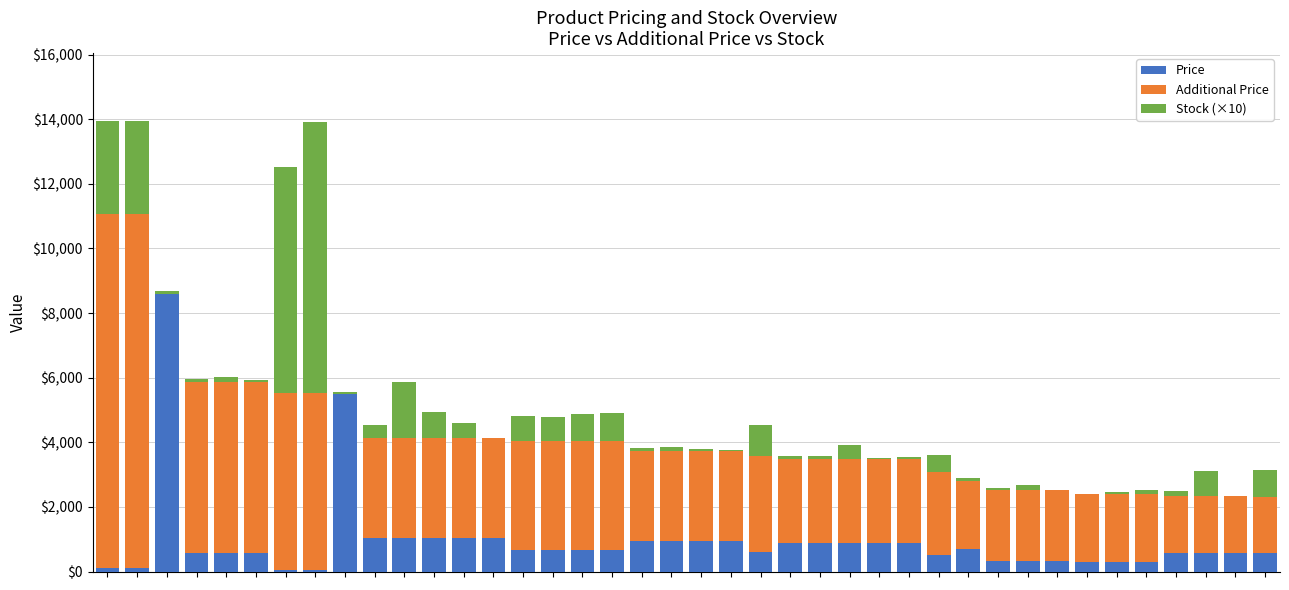

Are the bars grouped side by side (vs. stacked)?

No